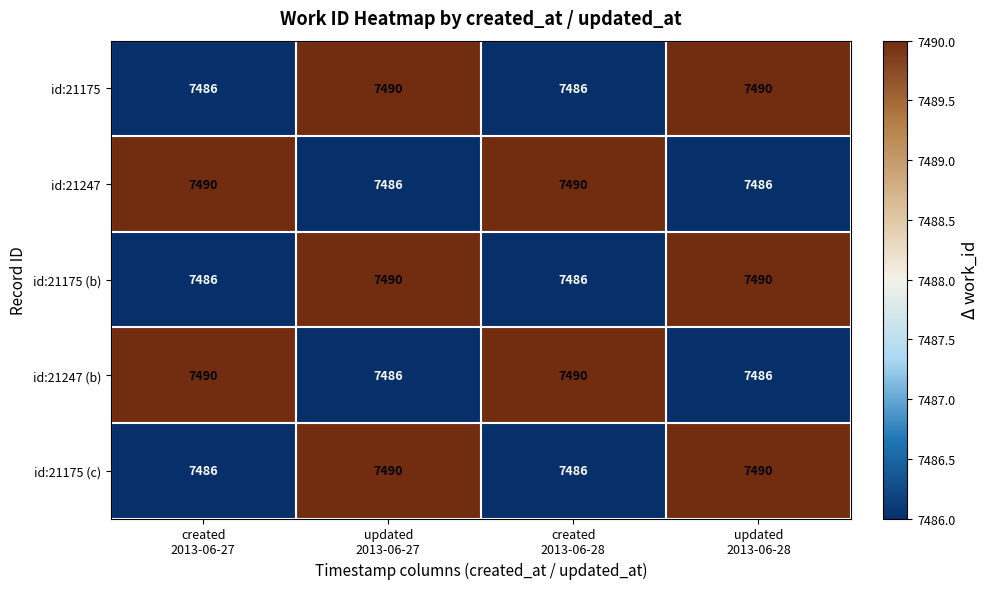

What is the difference between the maximum and minimum values in the id:21175 (c) series?

4